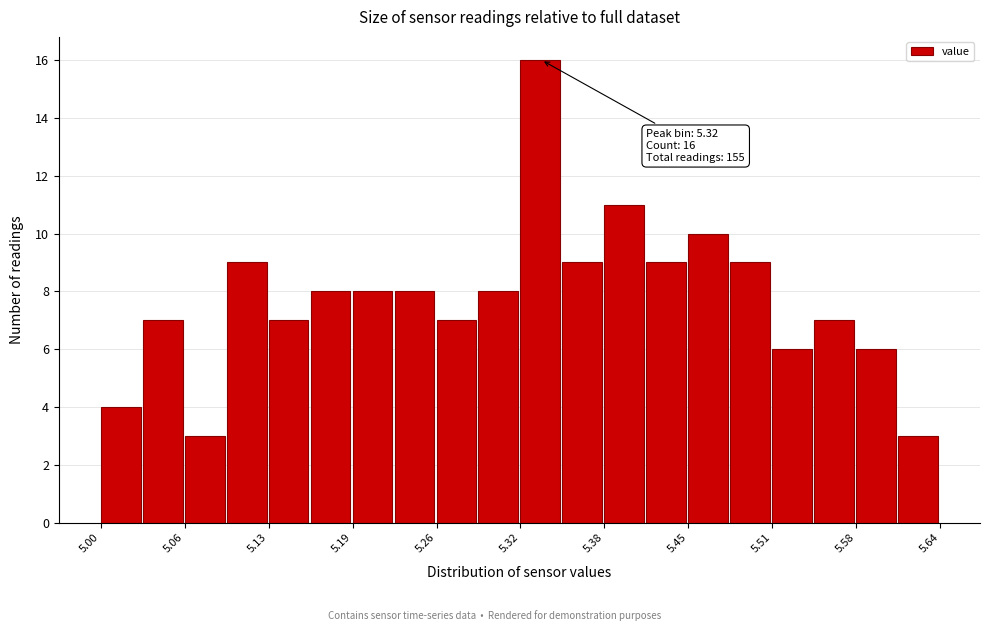

Around what value on the x-axis is the tallest bar? Give the approximate position of its centre, as read against the axis.

5.34